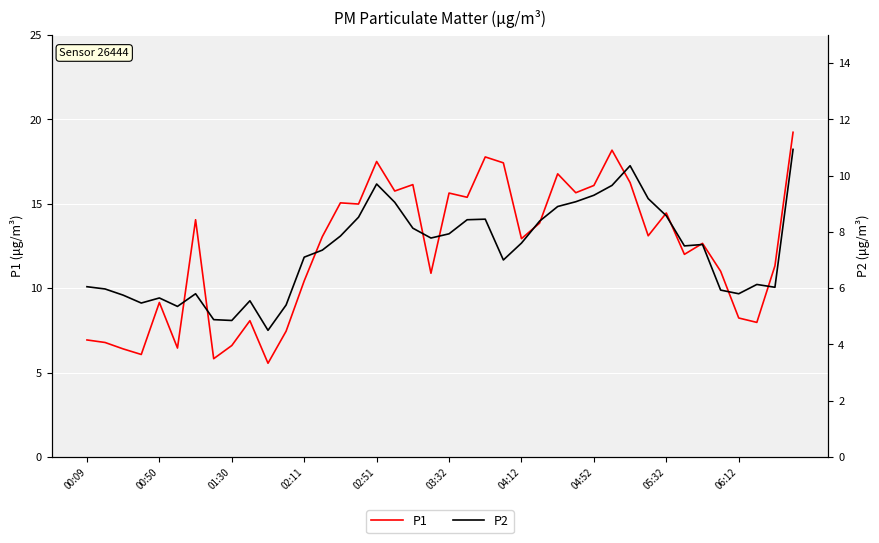

Is this an area chart (filled region under the line)?

No